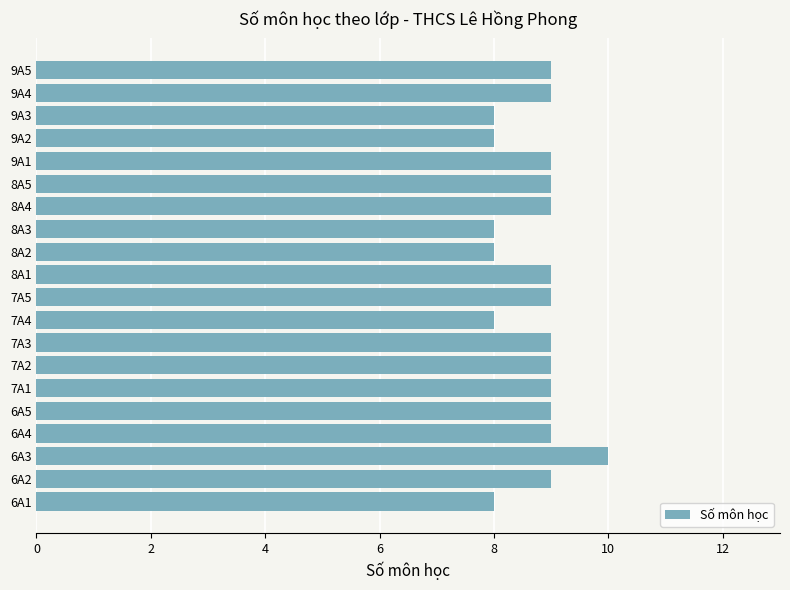

Count the values in the range 8 to 9.

19